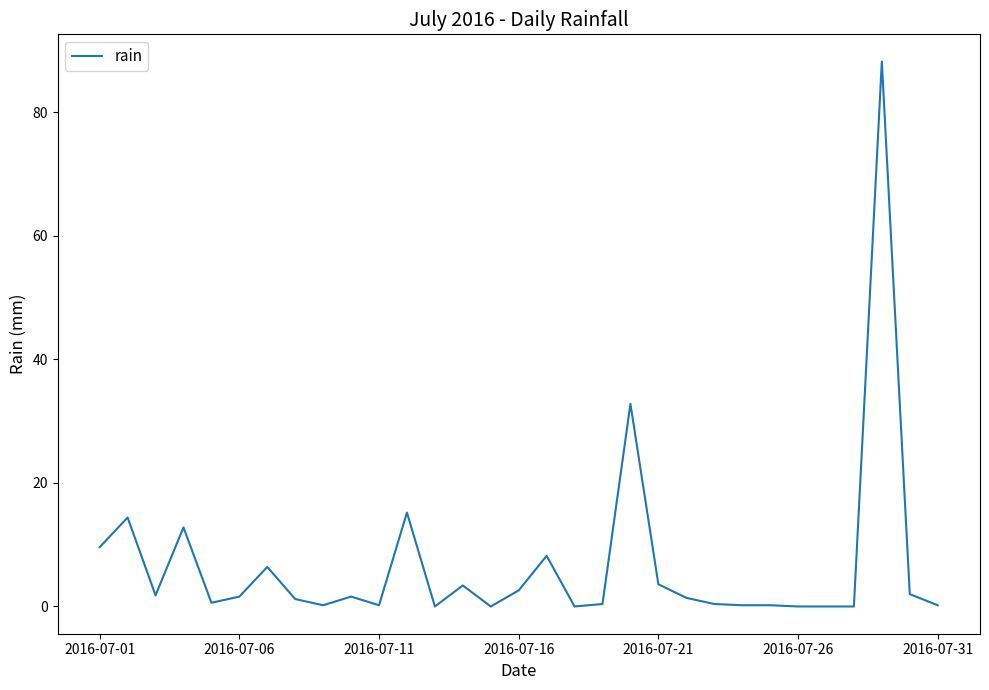

What is the maximum value shown in the chart?

88.2